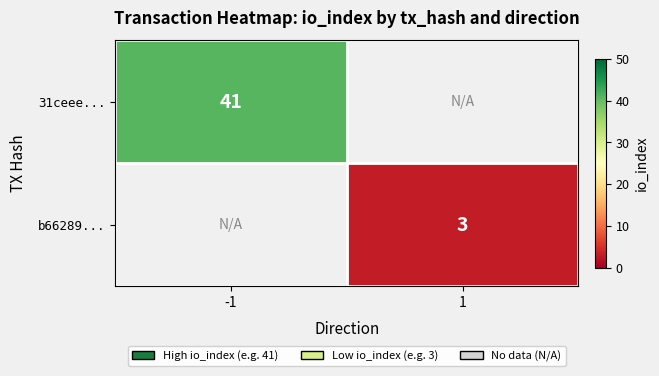

The b66289... series shows 1 at 1. True or false?

False